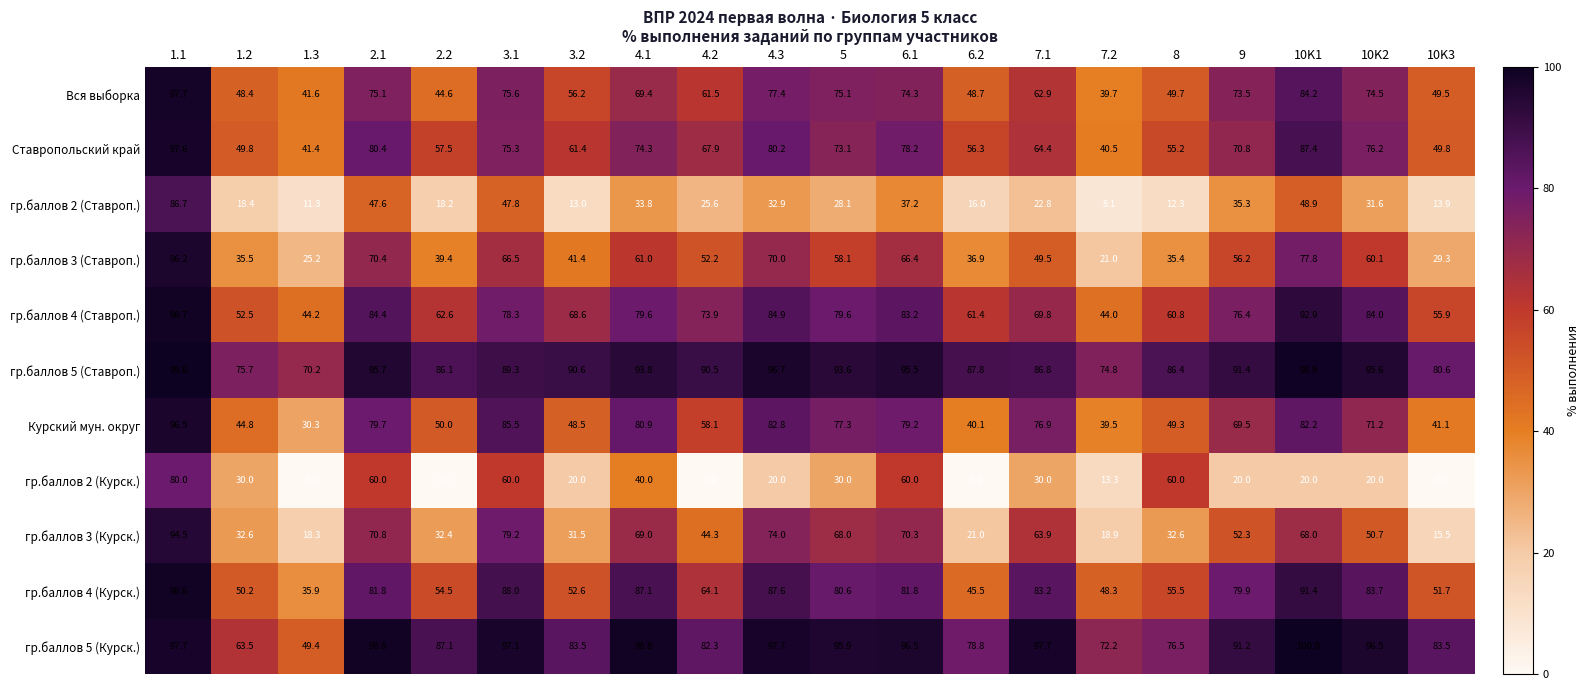

What is the sum of the гр.баллов 3 (Ставроп.) values at 7.1 and 6.2?

86.4